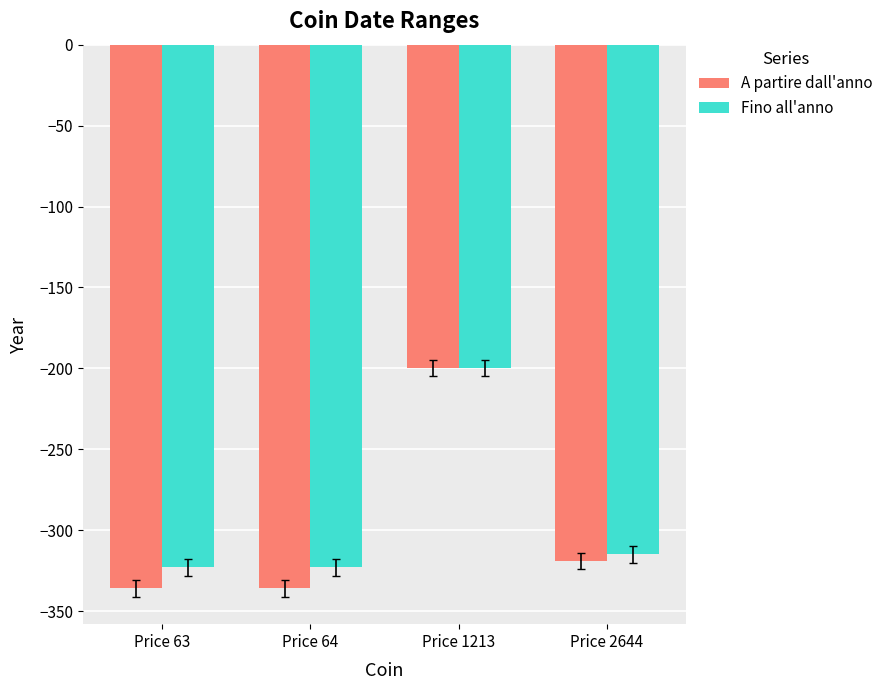

The Fino all'anno series shows -323 at Price 63. True or false?

True